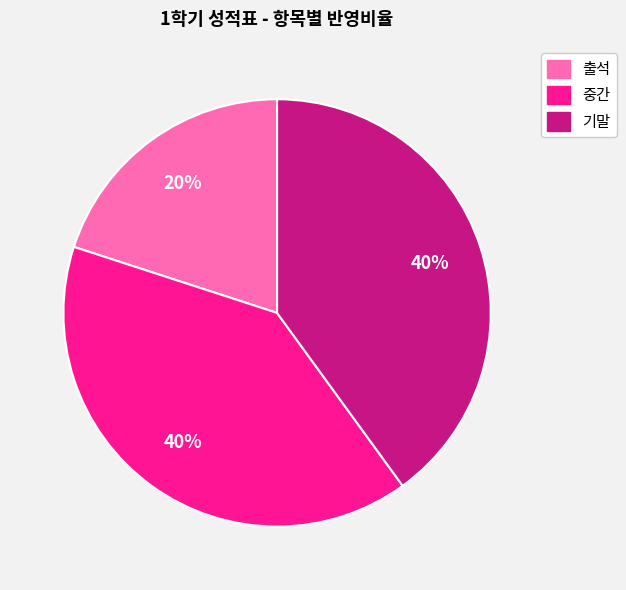

To the nearest percent, what portion does 중간 represent?

40%